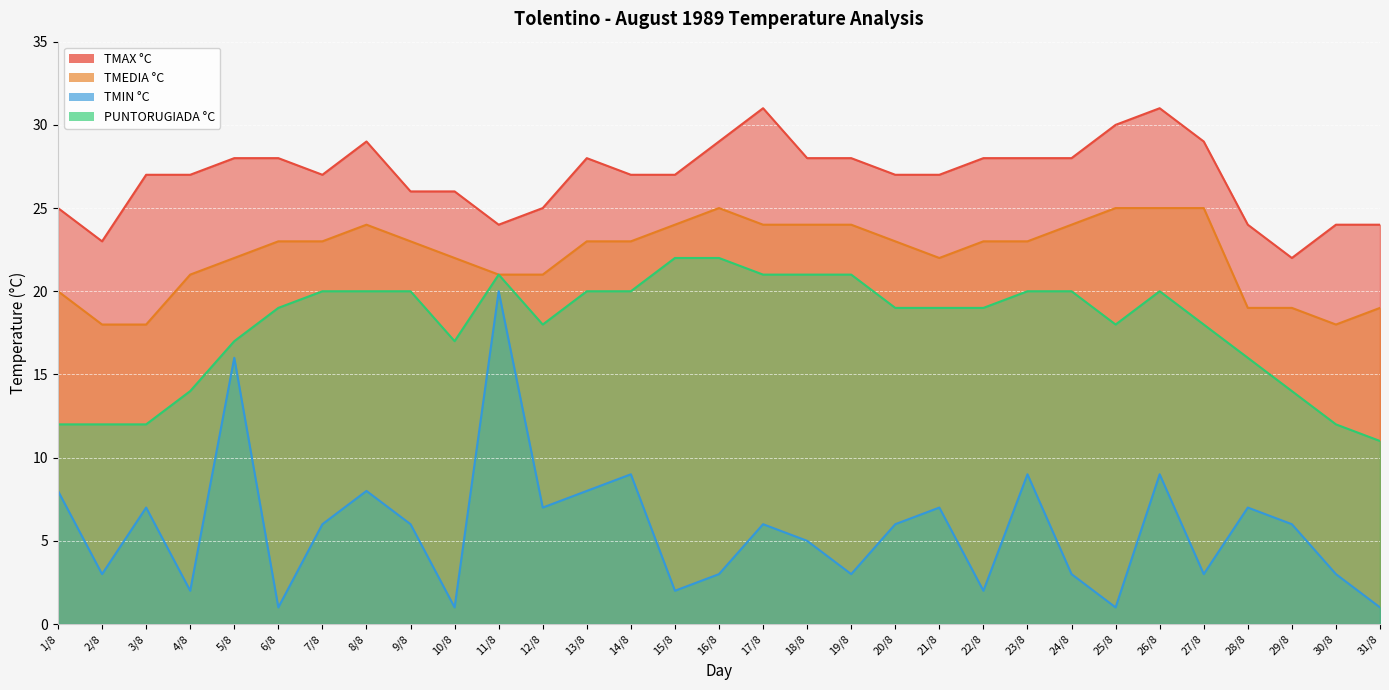

What is the sum of the TMEDIA °C values at 2/8 and 5/8?

40